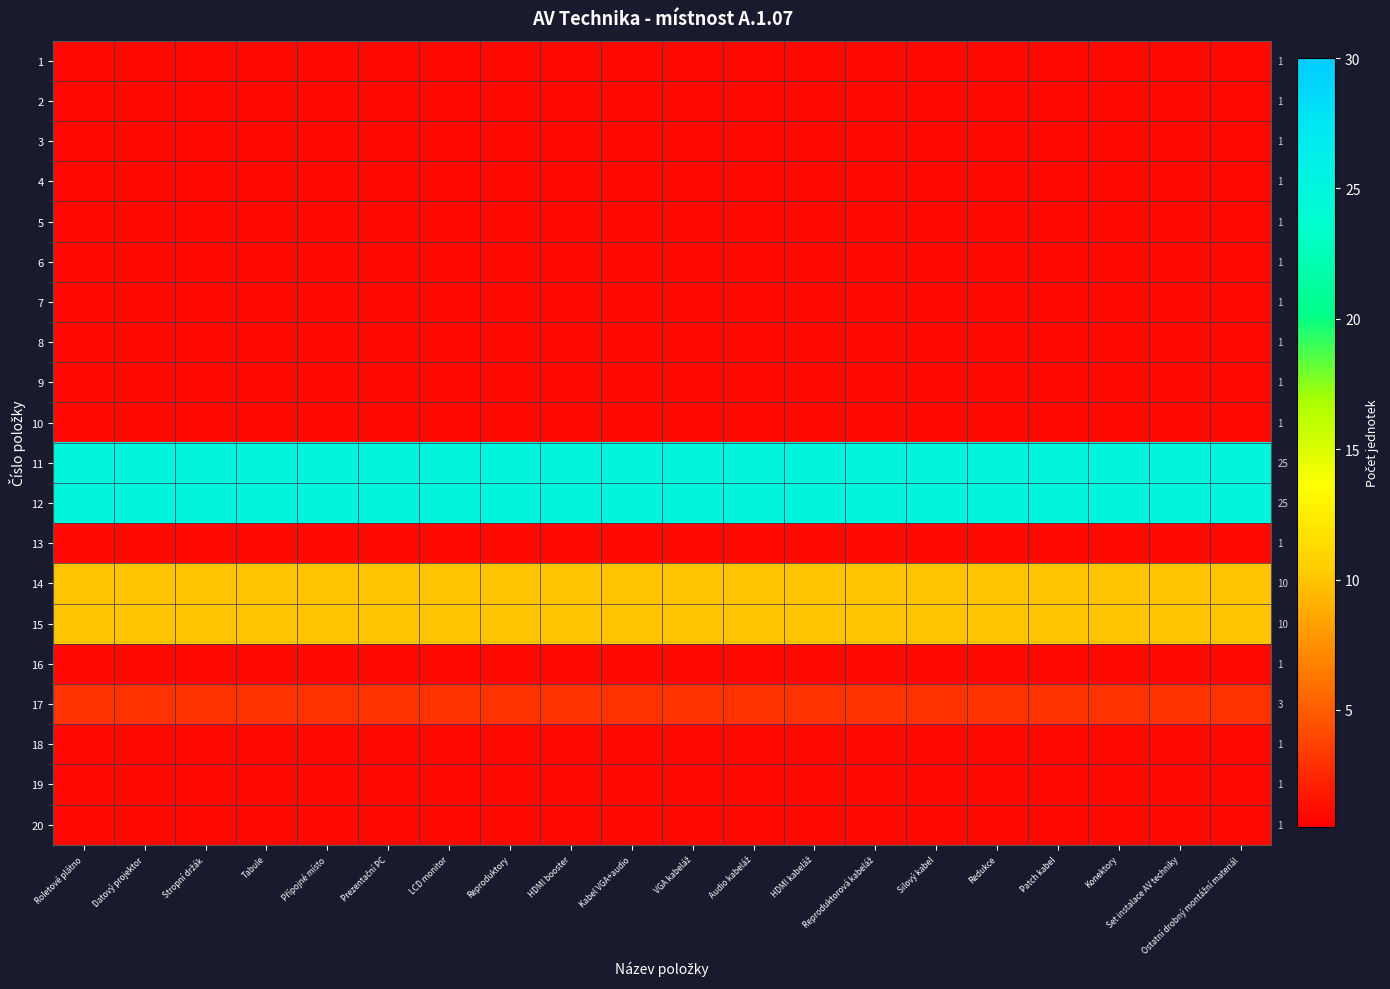

At which category is the sum across all series the highest?

Roletové plátno